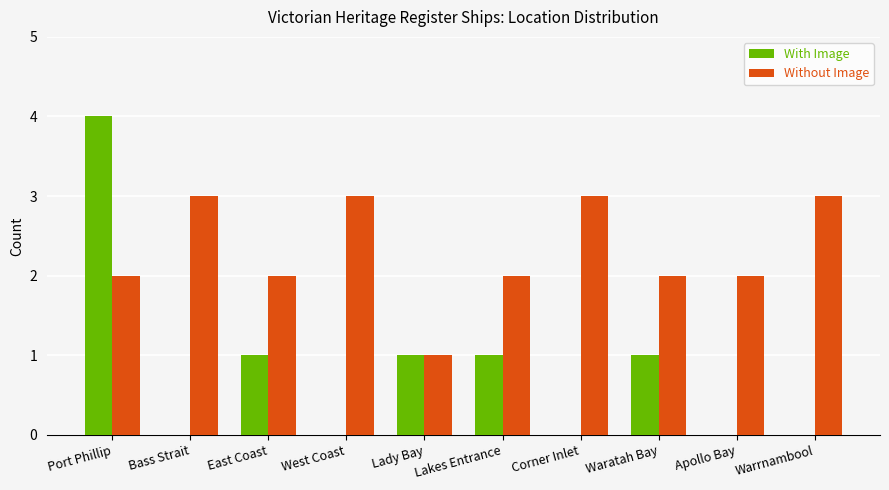

Reading left to right, what are all the values shown in this chart?

With Image: Port Phillip=4	Bass Strait=0	East Coast=1	West Coast=0	Lady Bay=1	Lakes Entrance=1	Corner Inlet=0	Waratah Bay=1	Apollo Bay=0	Warrnambool=0
Without Image: Port Phillip=2	Bass Strait=3	East Coast=2	West Coast=3	Lady Bay=1	Lakes Entrance=2	Corner Inlet=3	Waratah Bay=2	Apollo Bay=2	Warrnambool=3